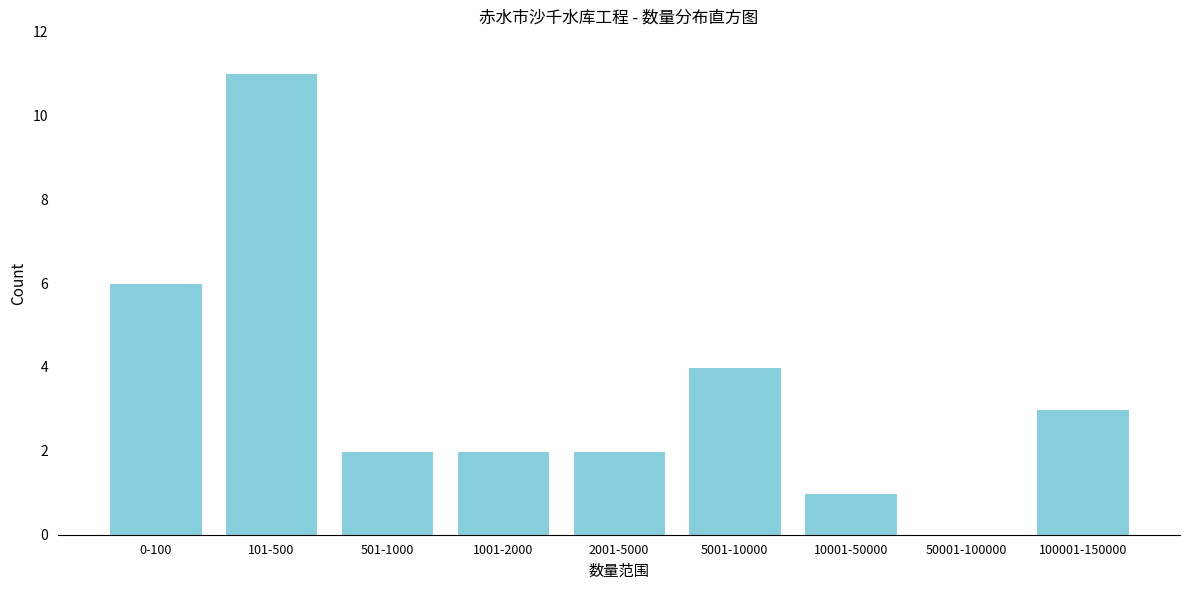

Reading right to left, what are all the values shown in this chart?

100001-150000=3	50001-100000=0	10001-50000=1	5001-10000=4	2001-5000=2	1001-2000=2	501-1000=2	101-500=11	0-100=6